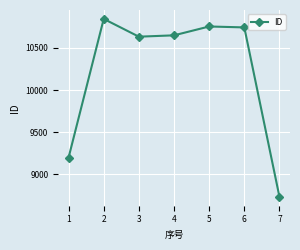

What is the value of the 3rd point from the left?

10633